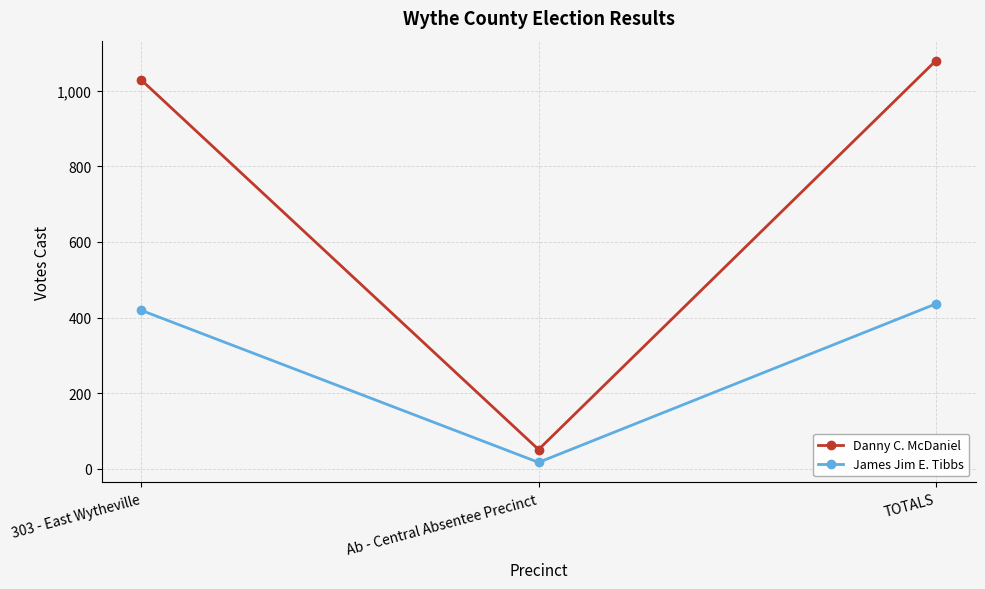

Is it true that James Jim E. Tibbs equals 610 at TOTALS?

False